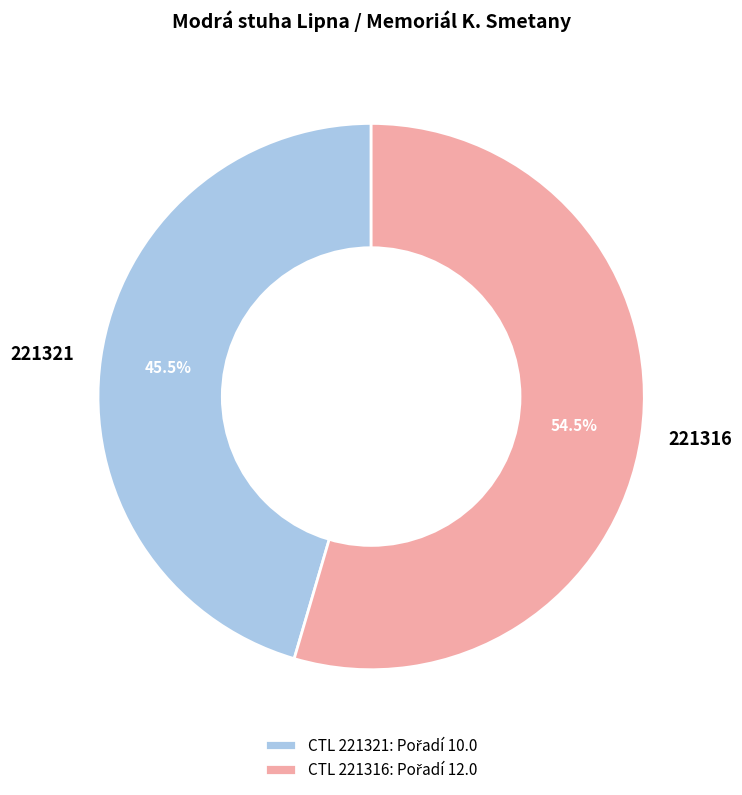

Count the number of slices in the pie.

2